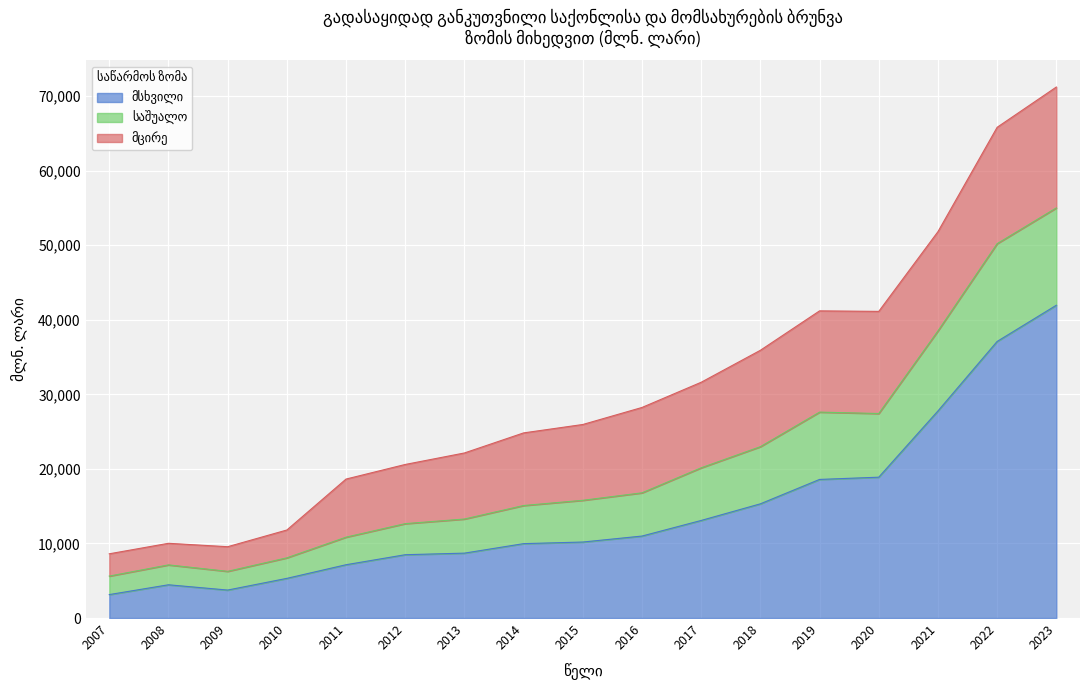

True or false: მსხვილი and საშუალო cross at least once.

False